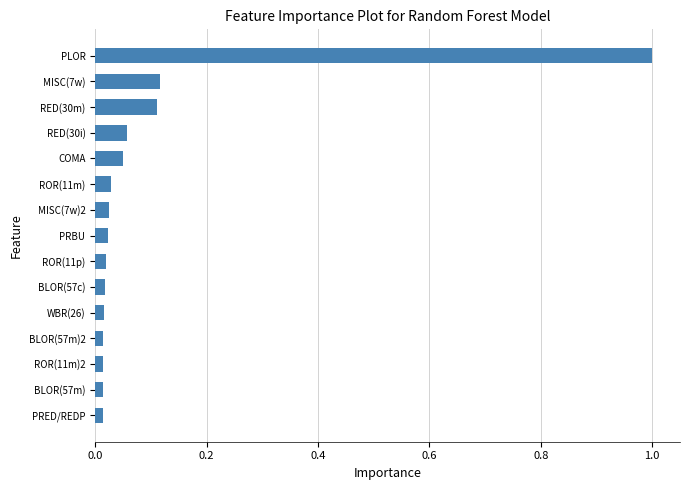

Is it true that the value at PLOR is 1.0?

True